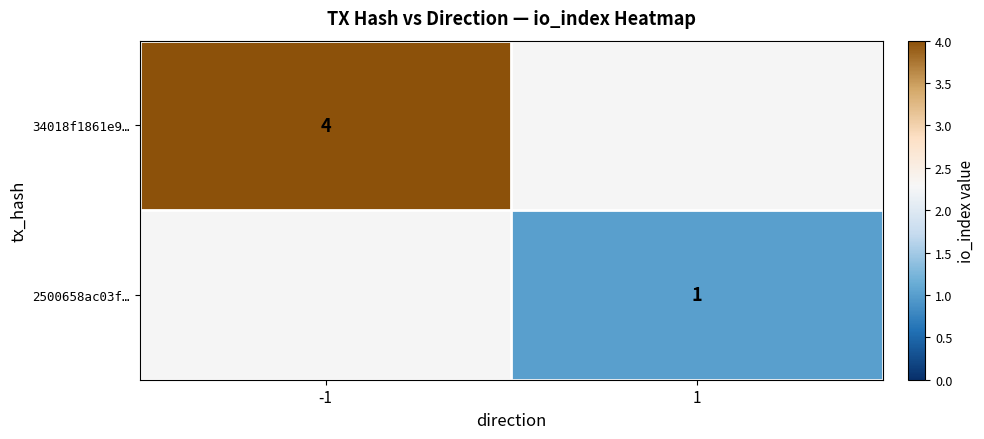

Is the value of 34018f1861e9… at -1 greater than the value of 2500658ac03f… at 1?

Yes